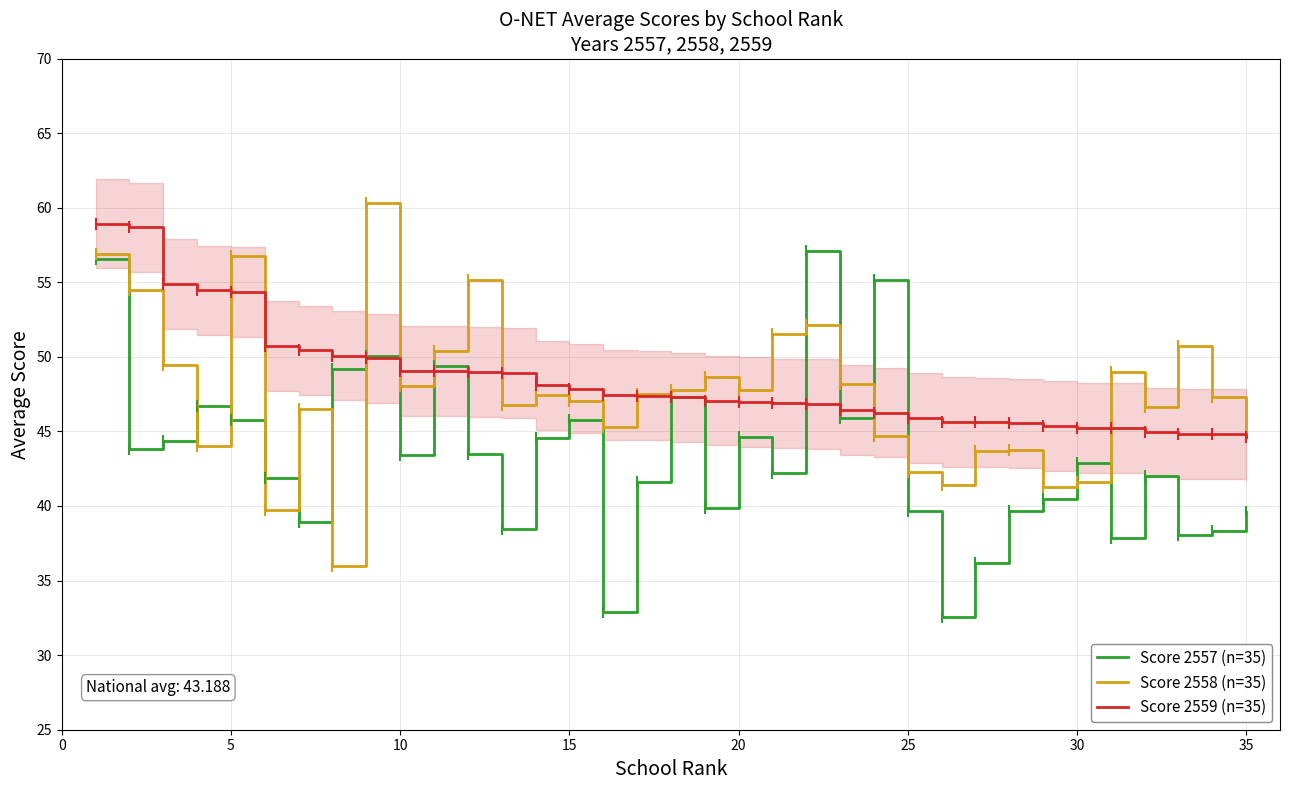

After their last crossing, which series has the higher values: Score 2559 (n=35) or Score 2557 (n=35)?

Score 2559 (n=35)